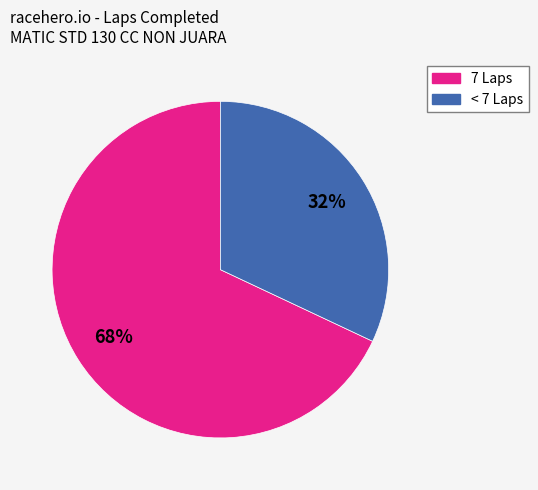

Does any single category account for the majority?

Yes